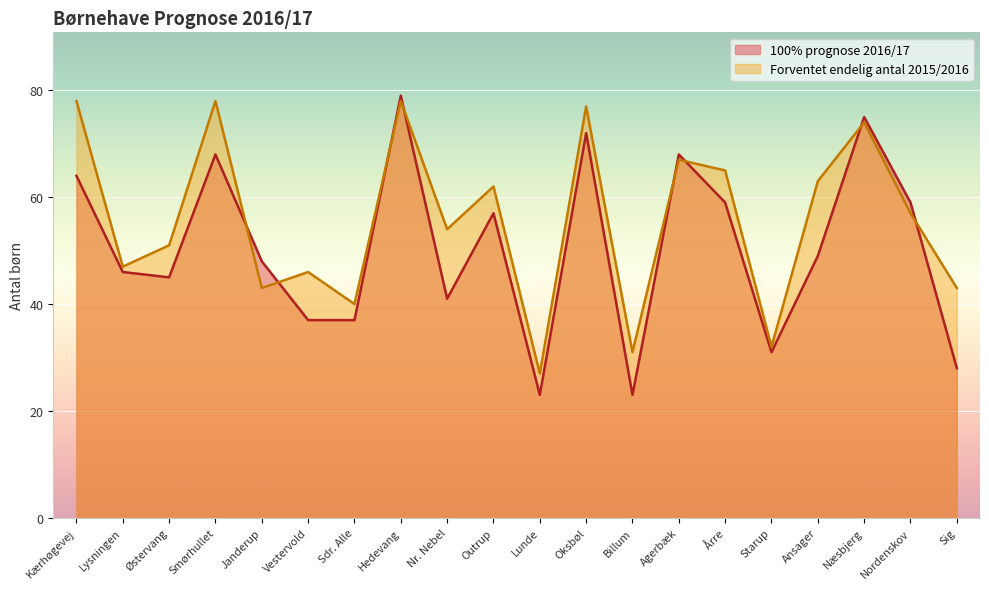

Rank the series at Janderup from highest to lowest value.

100% prognose 2016/17, Forventet endelig antal 2015/2016